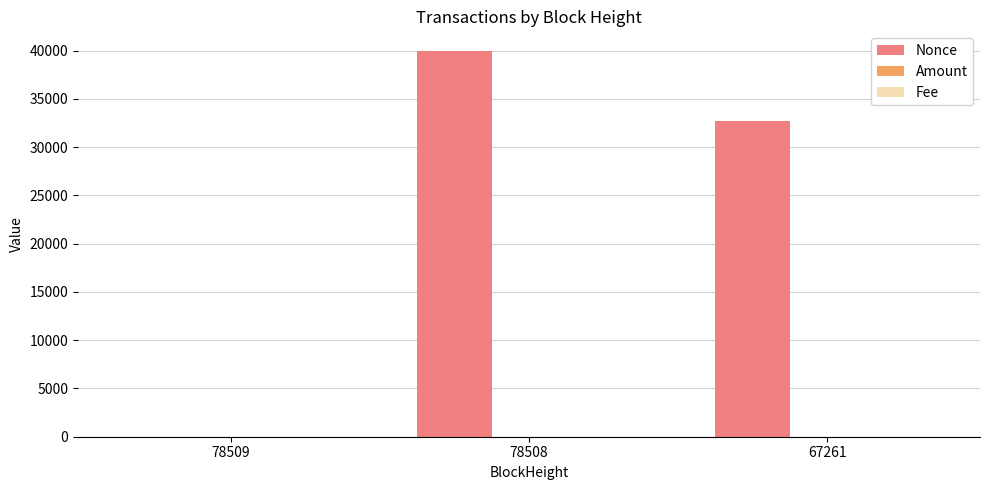

Is it true that Nonce equals 32720.0 at 67261?

True